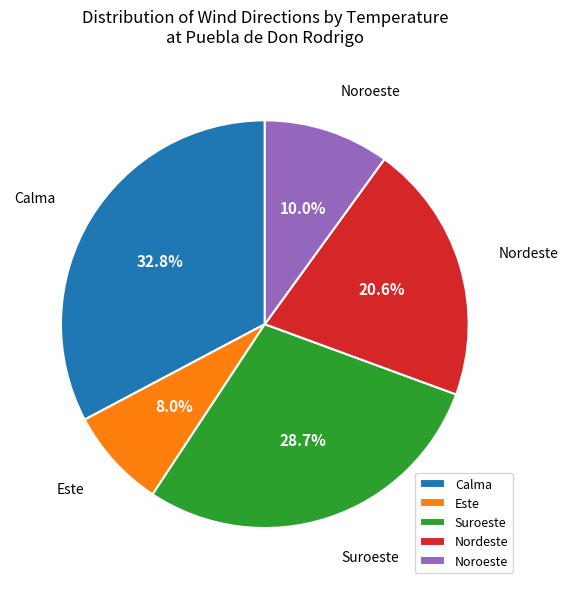

Count the number of slices in the pie.

5